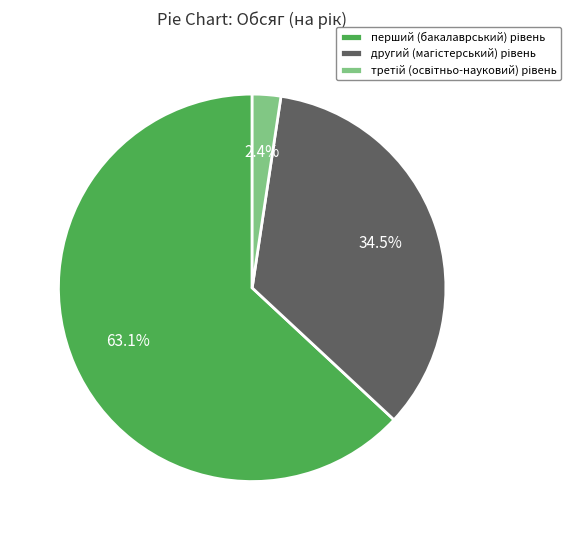

How many slices are in this pie chart?

3